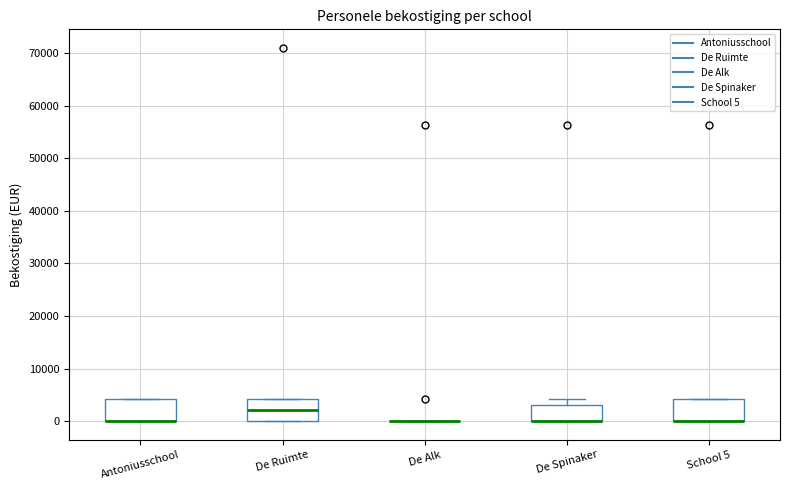

Reading left to right, transcribe this box plot: for each box, give where its median line is, the range the box spans, and where its two whiskers end, as read against the y-axis. The values are not printed on the chart, so give them approximately, as read against the axis.

Antoniusschool: median 0 (drawn on the box's lower edge), box 0 to 4000, whiskers 0 to 4000
De Ruimte: median 2000, box 0 to 4000, whiskers 0 to 4000
De Alk: box collapsed to a line at 0, whiskers 0 to 0
De Spinaker: median 0 (drawn on the box's lower edge), box 0 to 3000, whiskers 0 to 4000
School 5: median 0 (drawn on the box's lower edge), box 0 to 4000, whiskers 0 to 4000